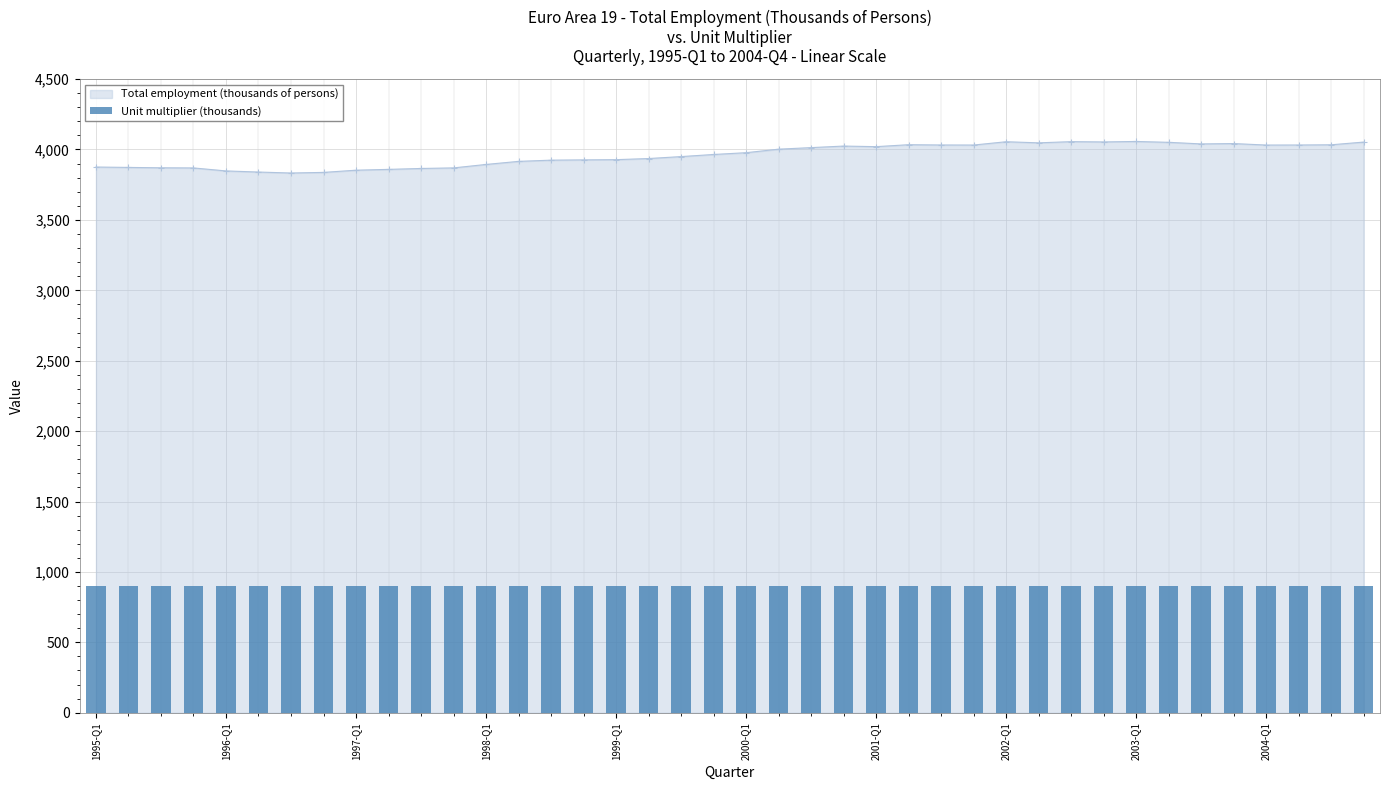

What is the difference between the second highest and second lowest values?

218.4